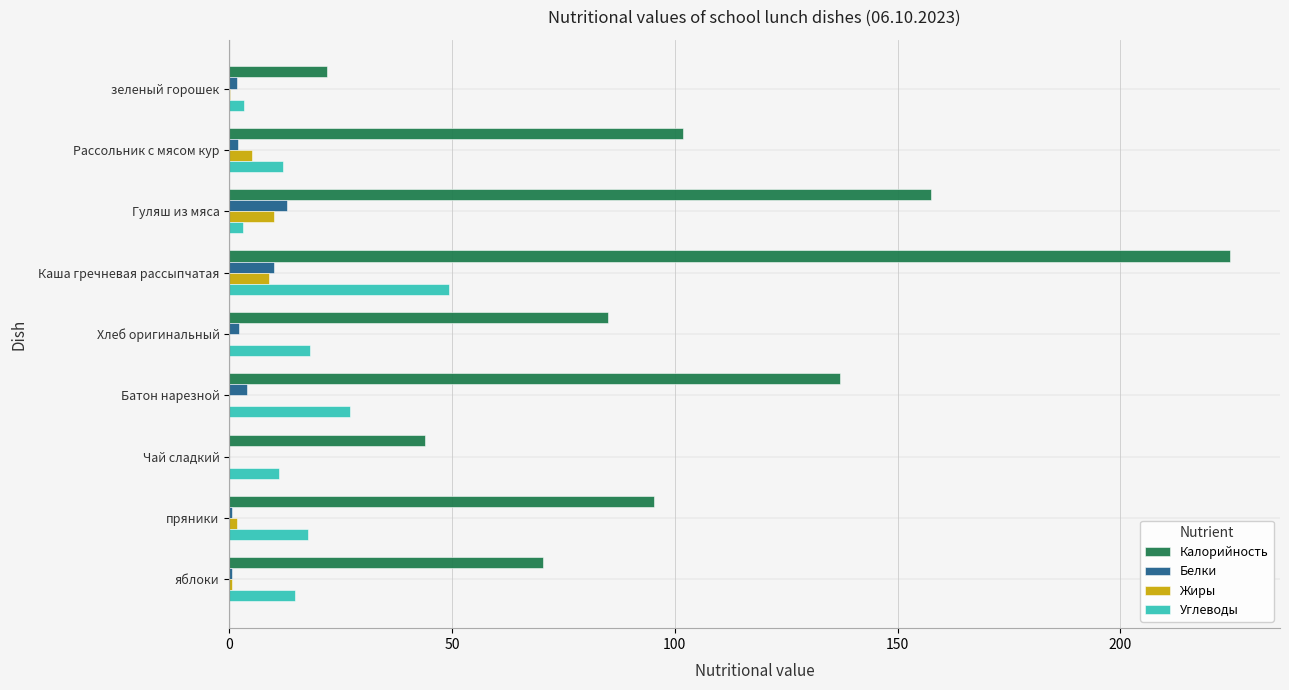

How many distinct data groups are displayed?

4